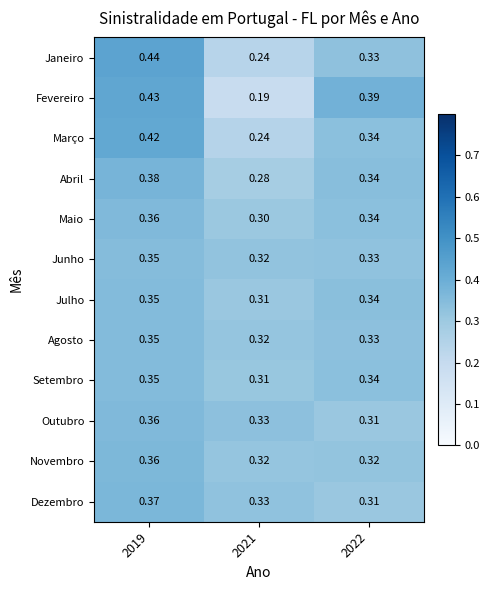

Is the value of Novembro at 2021 greater than the value of Fevereiro at 2021?

Yes